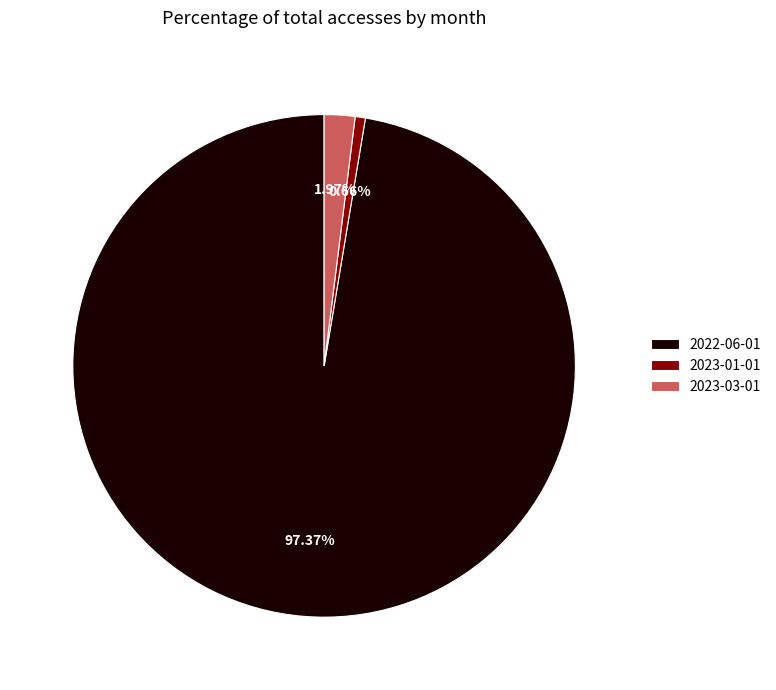

What is the smallest slice in the pie chart?

2023-01-01